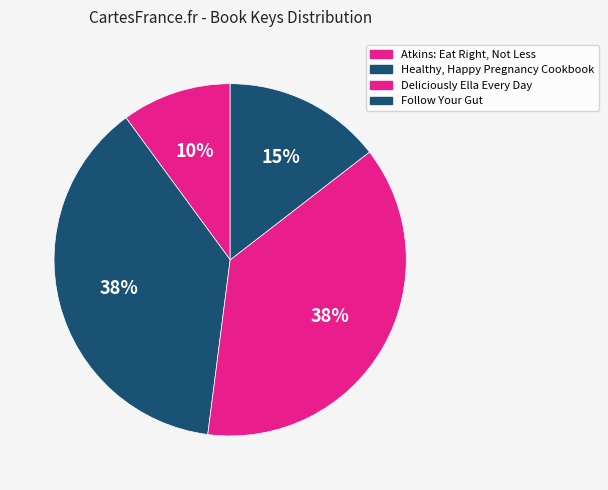

How many segments does this pie chart have?

4